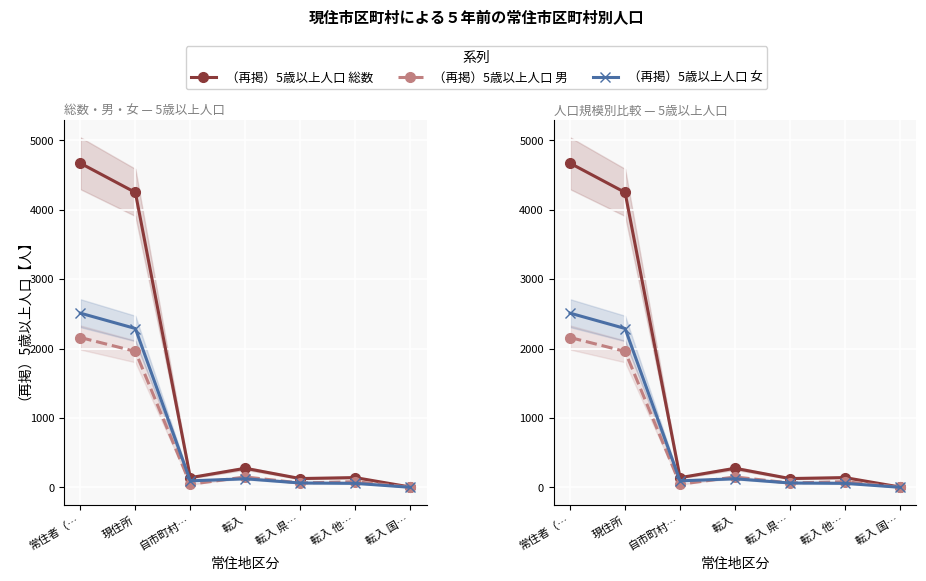

True or false: （再掲）5歳以上人口 男 has more than 1 points higher than both neighbors.

True